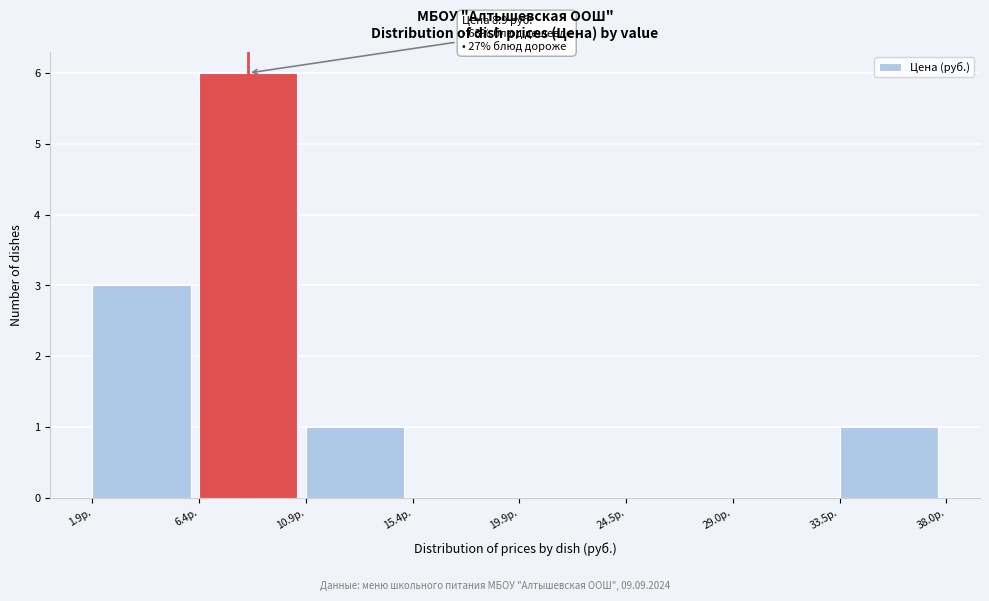

Which range on the x-axis has the tallest bar?

6.5 to 11.0